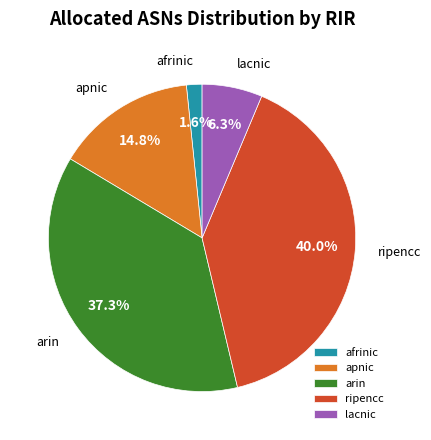

How many slices are in this pie chart?

5